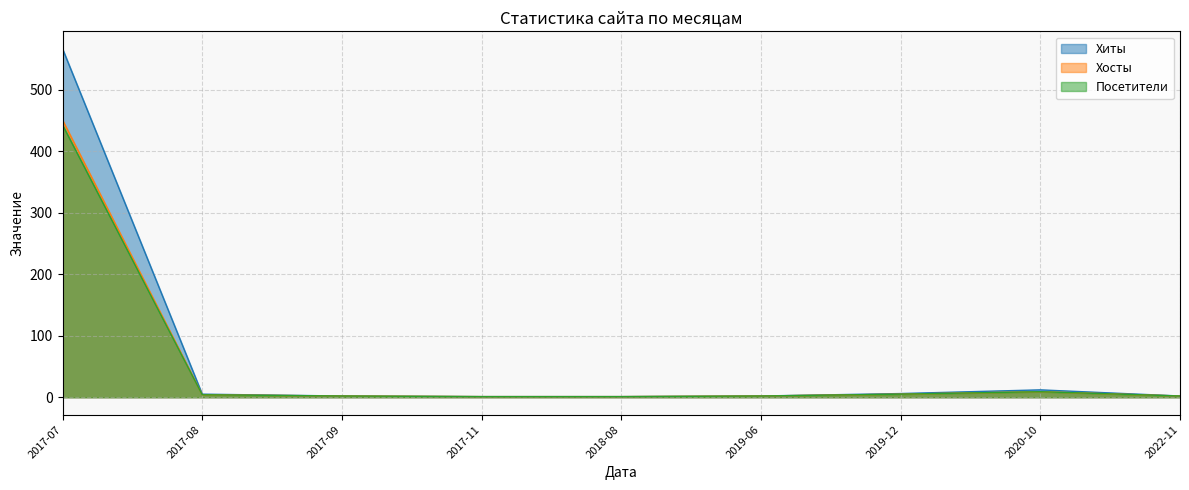

Which has a higher value, 2017-09 or 2018-04?

2017-09